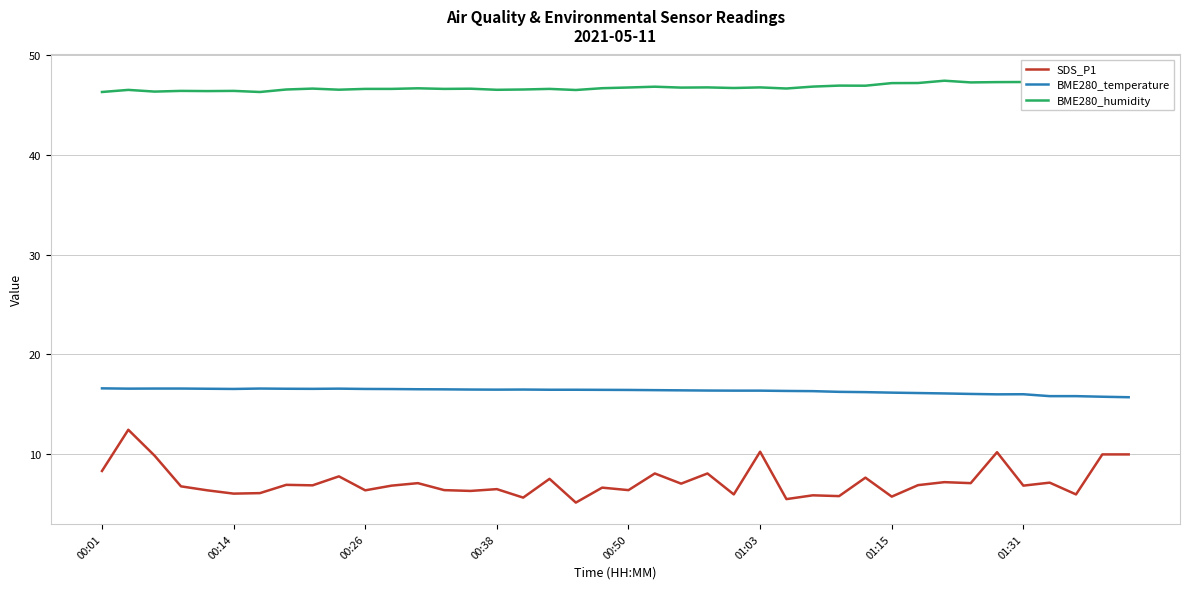

In SDS_P1, how many points are lower than both neighbors (excluding endpoints)?

15